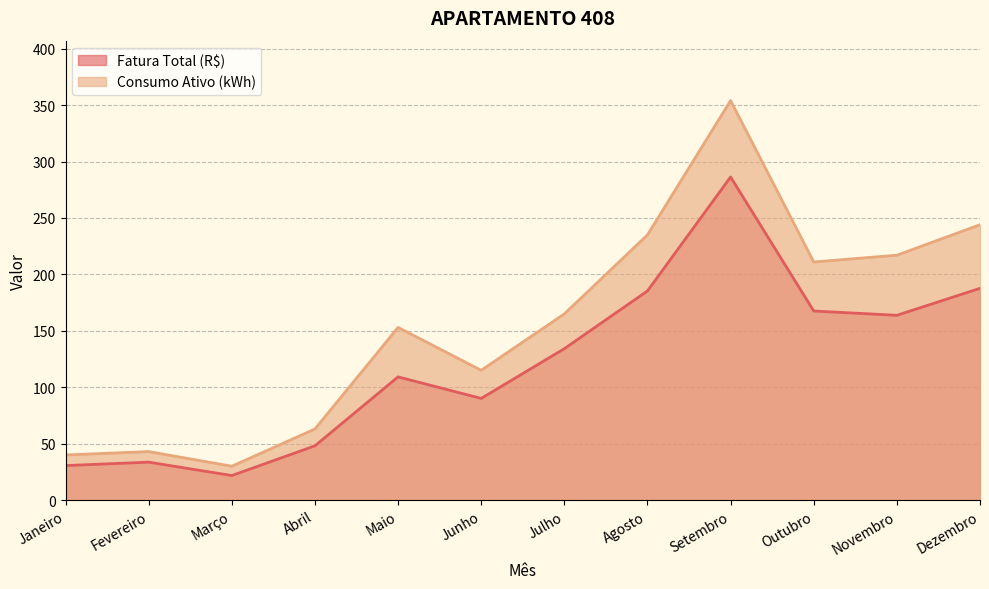

What is the difference between the maximum and minimum values in the Fatura Total (R$) series?

264.6